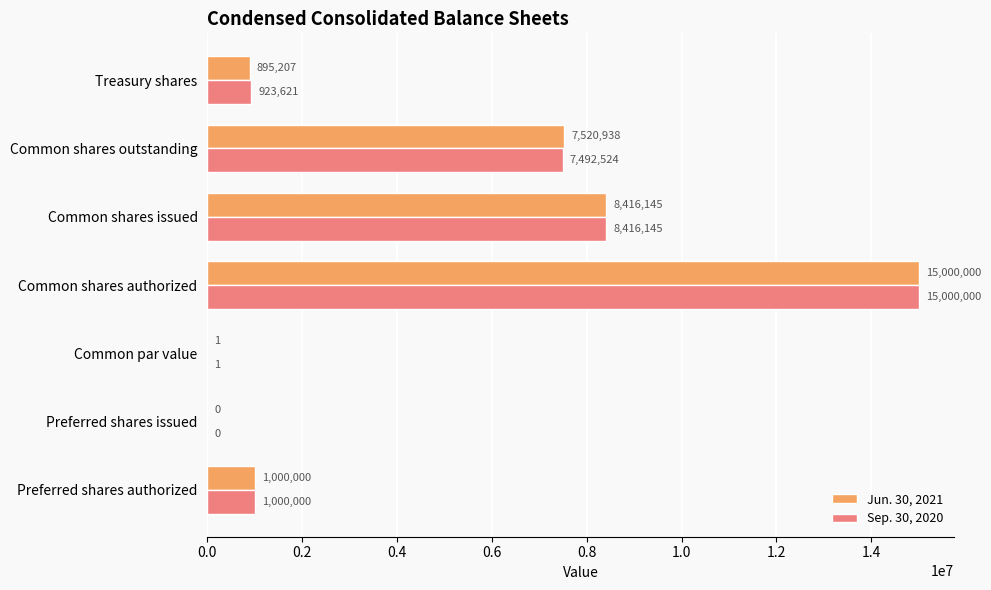

What is the sum of all Jun. 30, 2021 values?

32832291